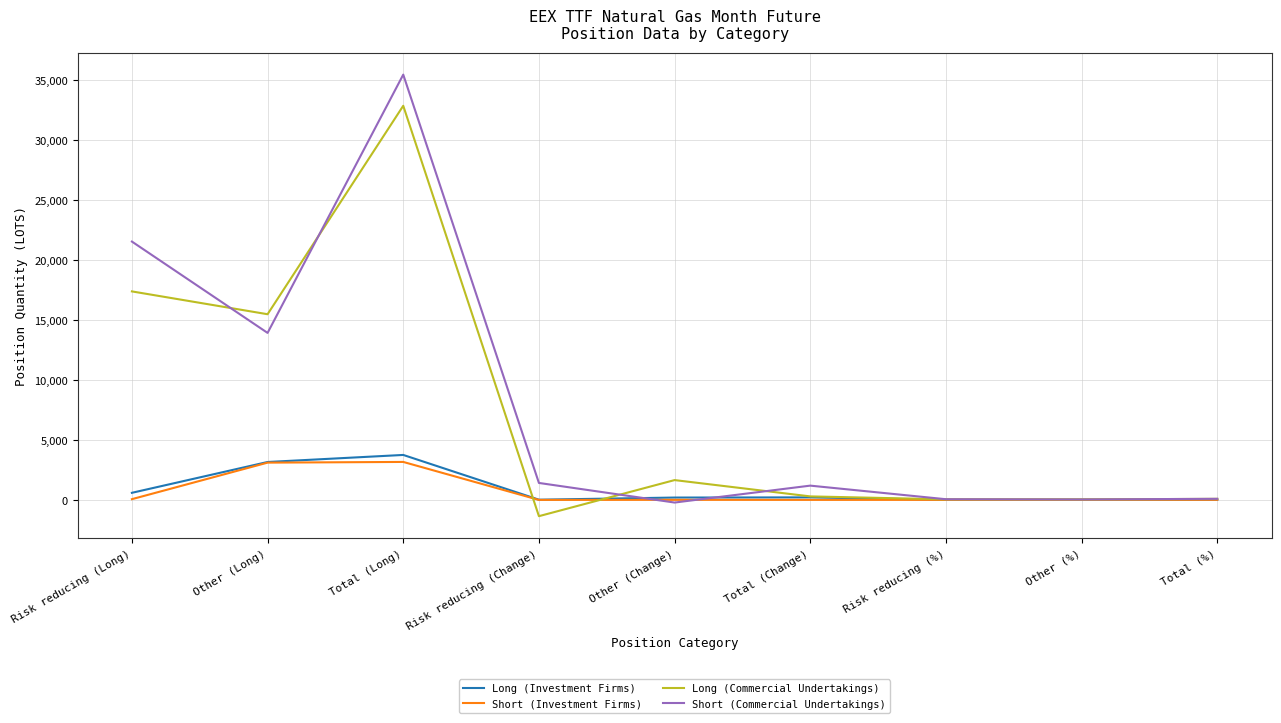

What value does the Long (Investment Firms) series have at Risk reducing (Long)?

588.0